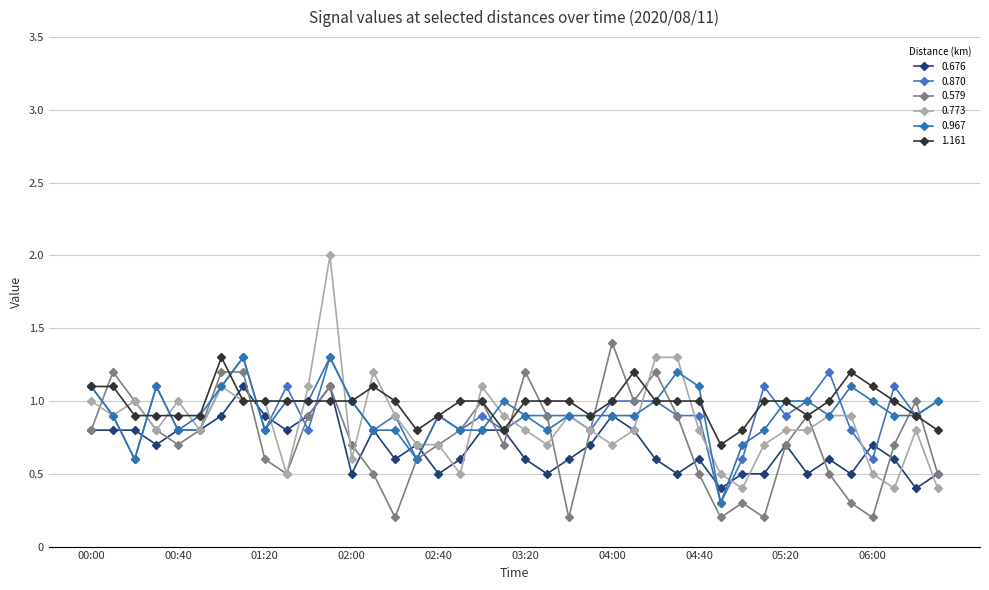

What is the smallest value displayed?

0.2